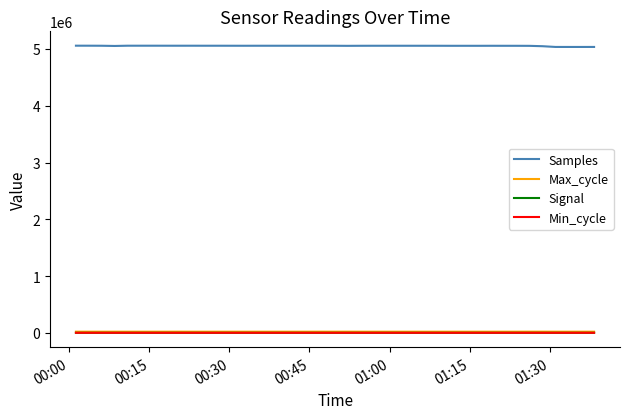

Which series has the largest range (max minus min)?

Samples